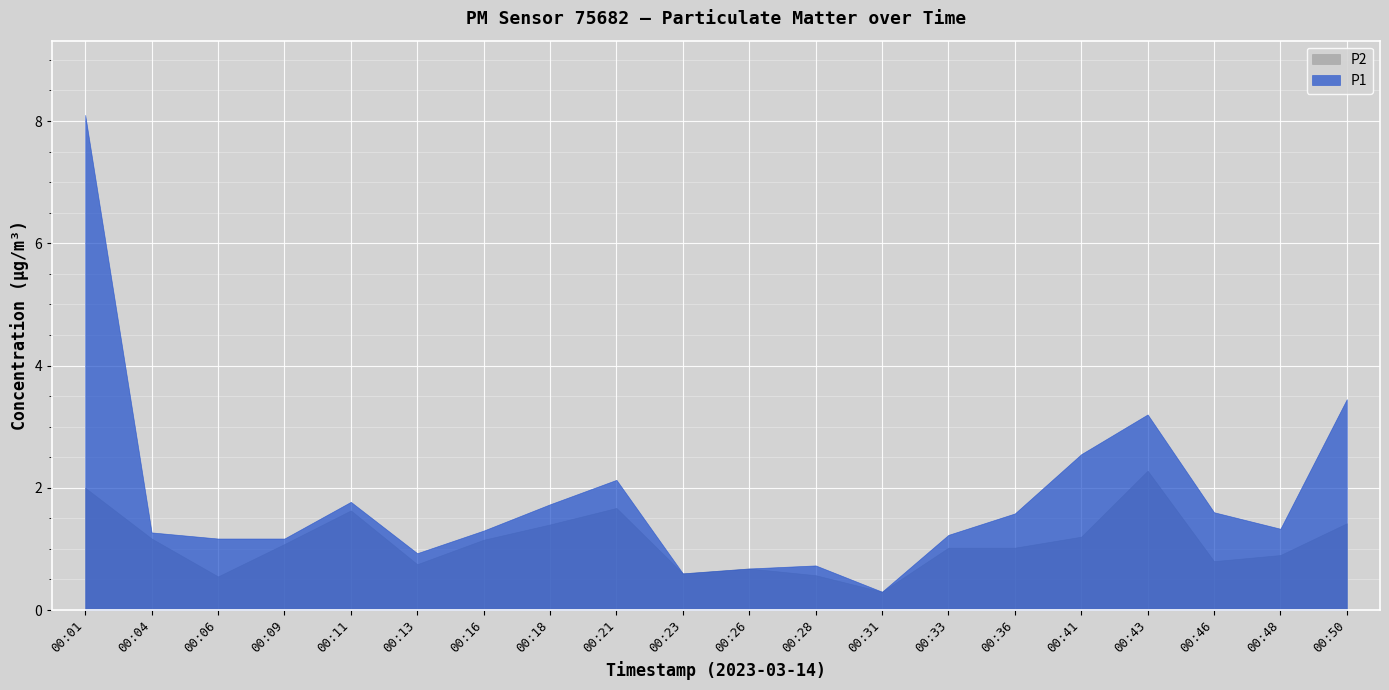

How many lines are shown in the chart?

2